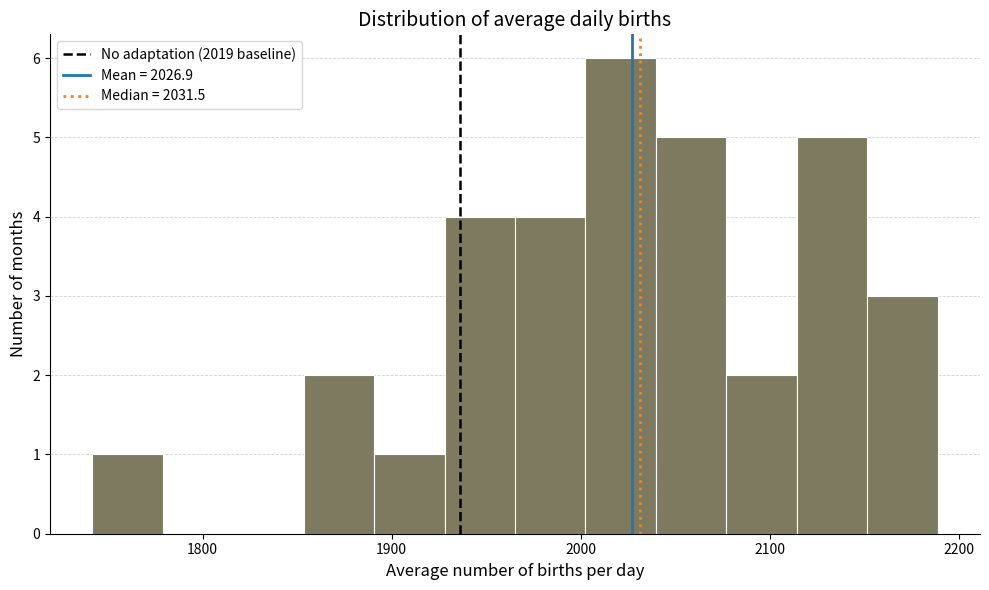

Read against the x-axis, roughly where is the centre of the tallest bar?

2020